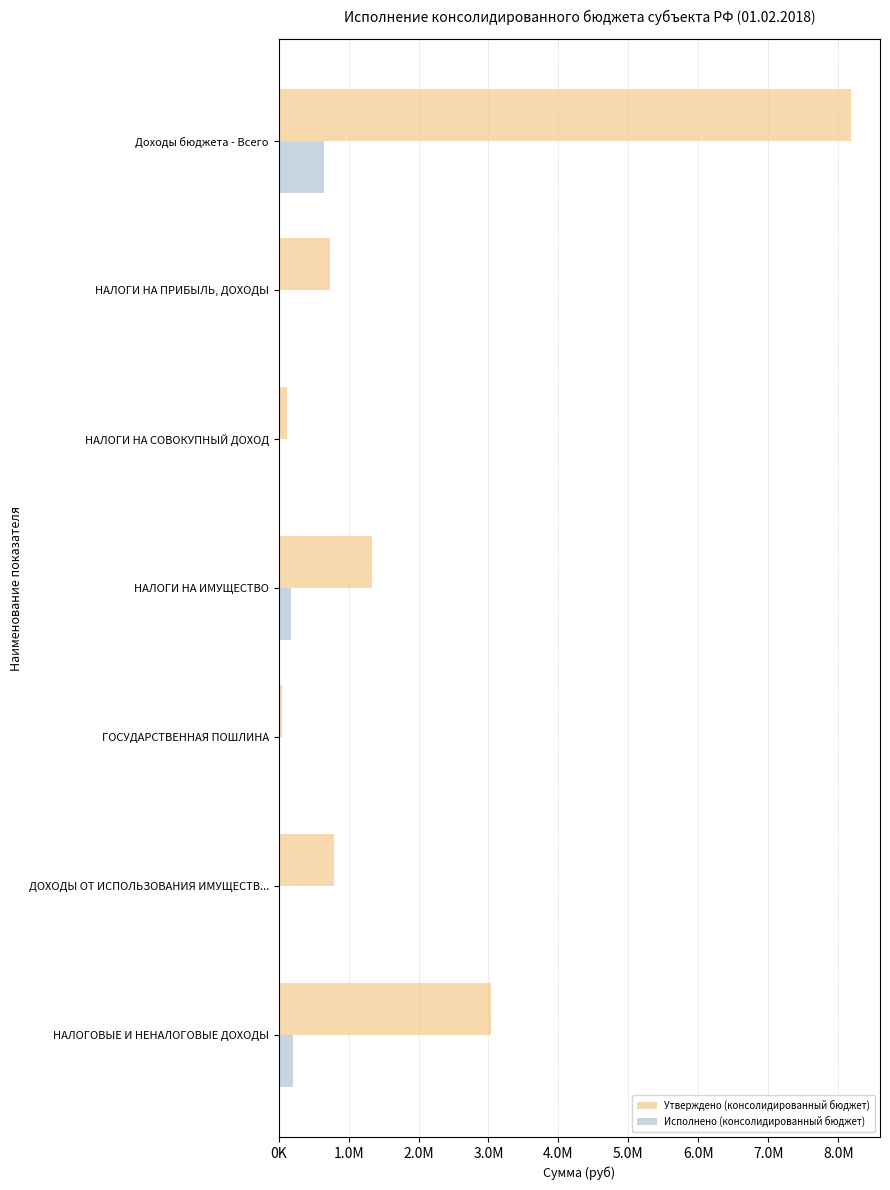

What are all the series names shown in the legend?

Утверждено (консолидированный бюджет), Исполнено (консолидированный бюджет)